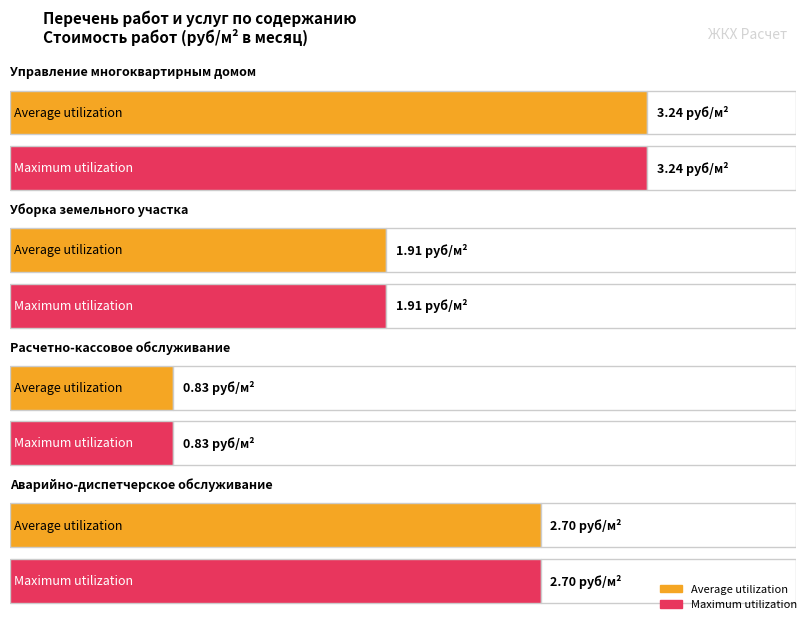

Where does the Average utilization series first go above 2?

Управление многоквартирным домом